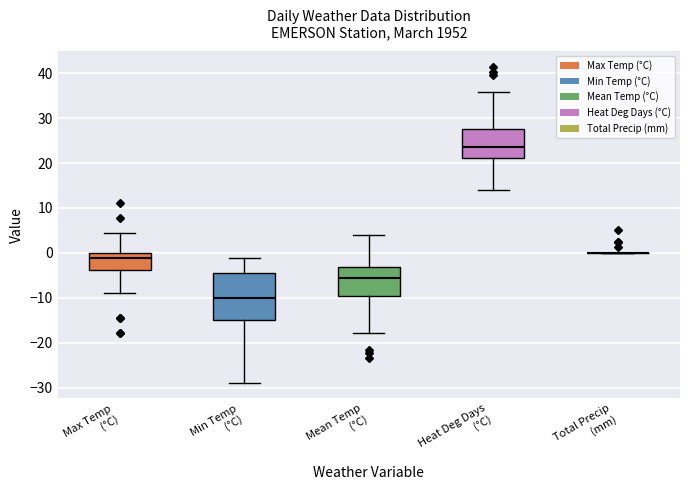

Reading left to right, read every box against the y-axis: the position of its median line, the range the box covers, and the ends of its whiskers. The values are not printed on the chart, so give them approximately, as read against the axis.

Max Temp (°C): median -1, box -4 to 0, whiskers -9 to 4
Min Temp (°C): median -10, box -15 to -4, whiskers -29 to -1
Mean Temp (°C): median -6, box -9 to -3, whiskers -18 to 4
Heat Deg Days (°C): median 24, box 21 to 28, whiskers 14 to 36
Total Precip (mm): box collapsed to a line at 0, whiskers 0 to 0